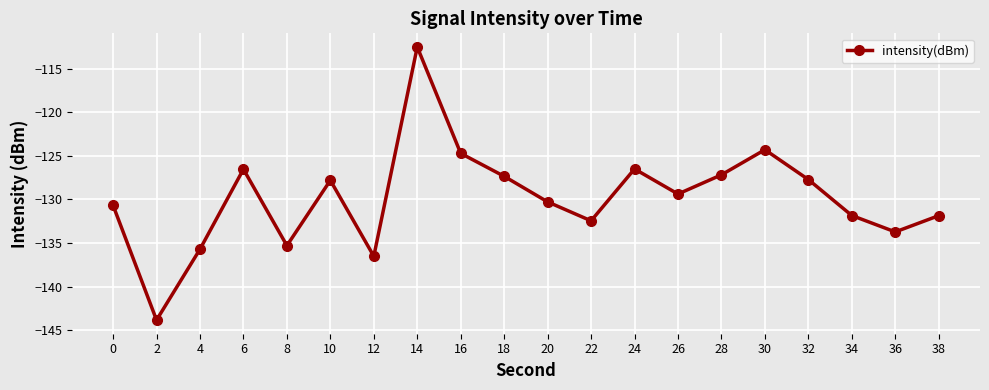

Read the value at 0.

-130.7